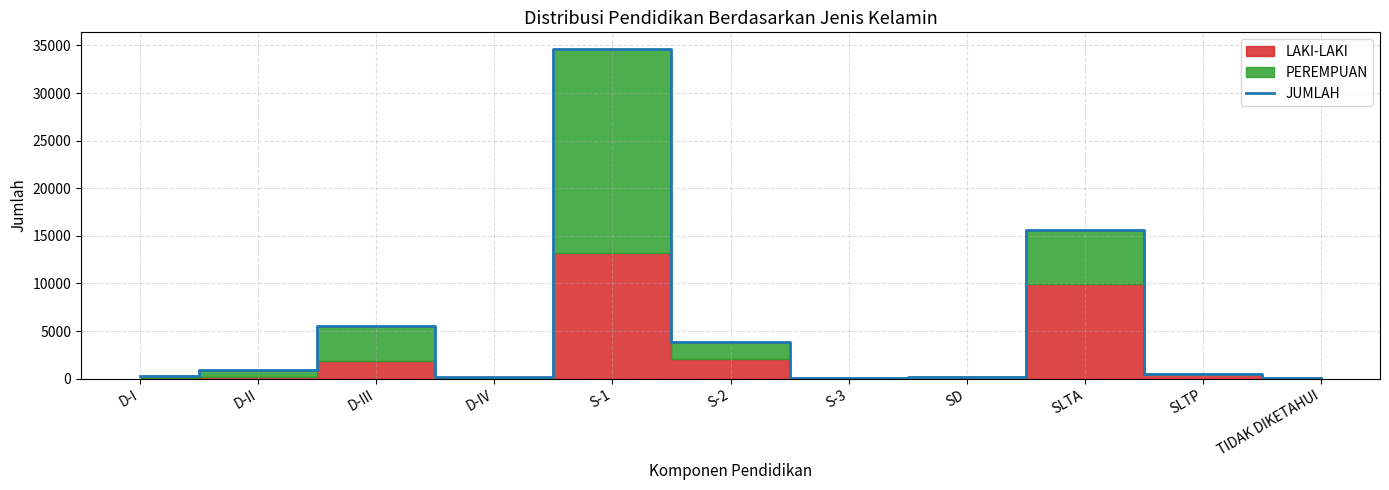

How many values are below 479?

5